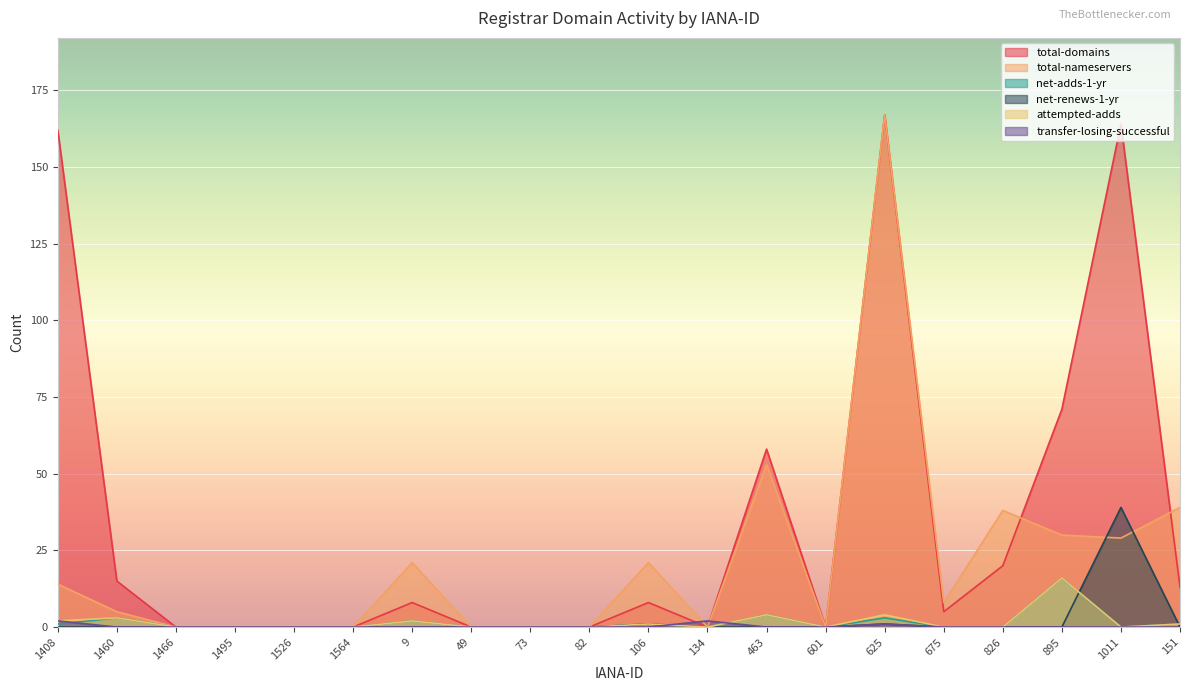

Is it true that total-nameservers equals 38 at 826?

True